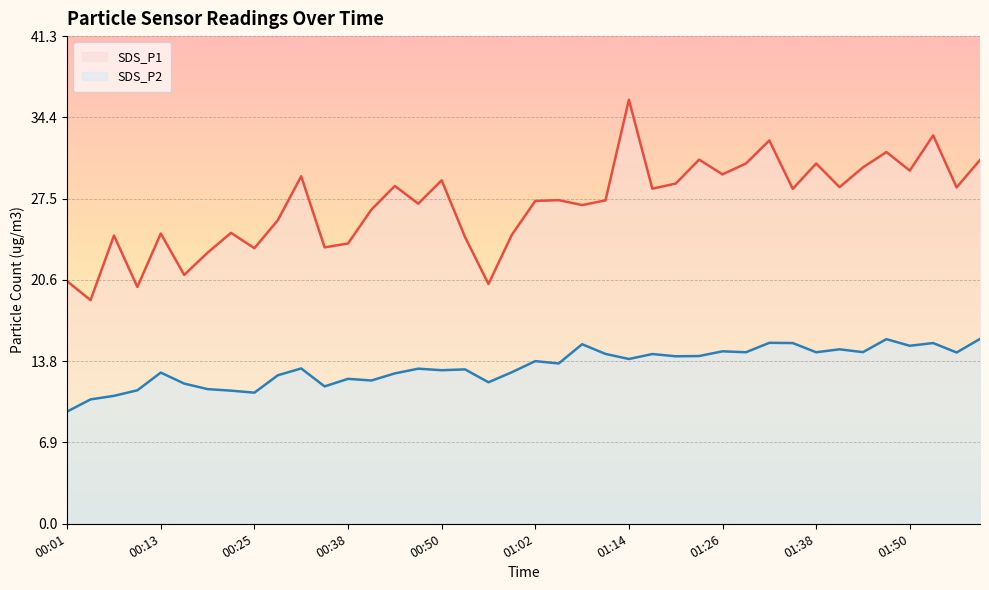

At how many categories does at least one series exceed 19?

39